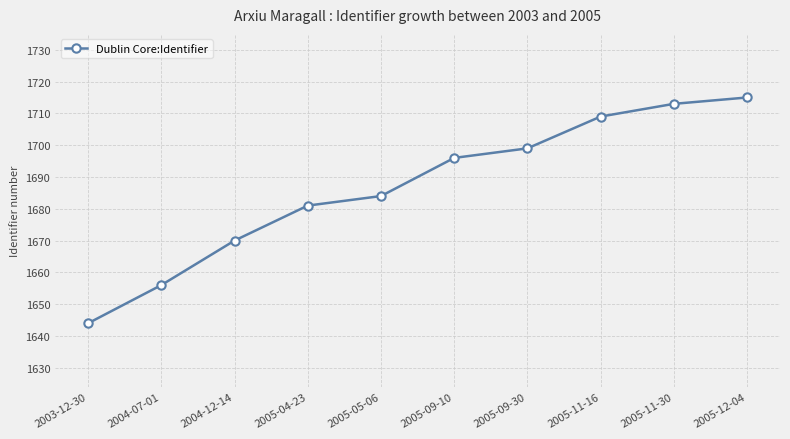

What position from the left is 2005-09-30?

7